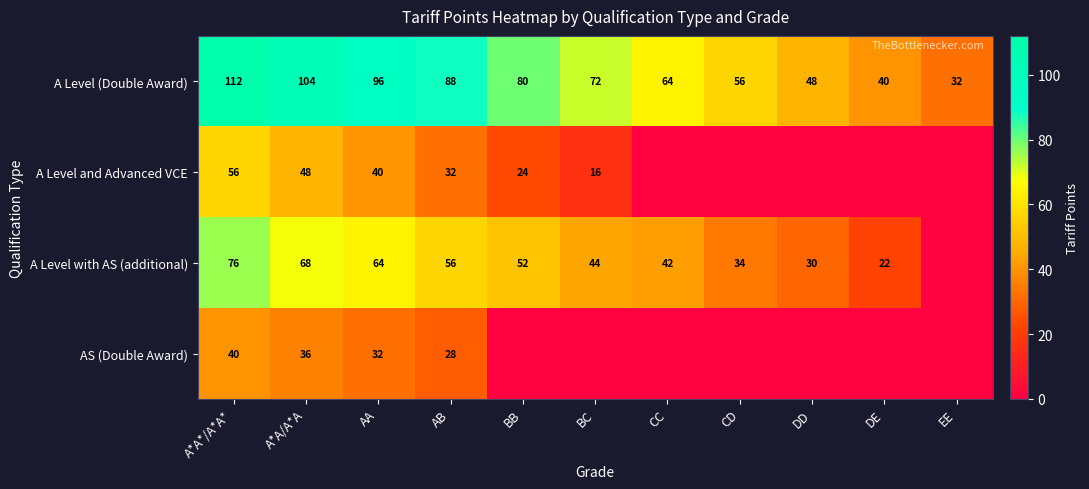

At which label does A Level (Double Award) first exceed 72?

A*A*/A*A*